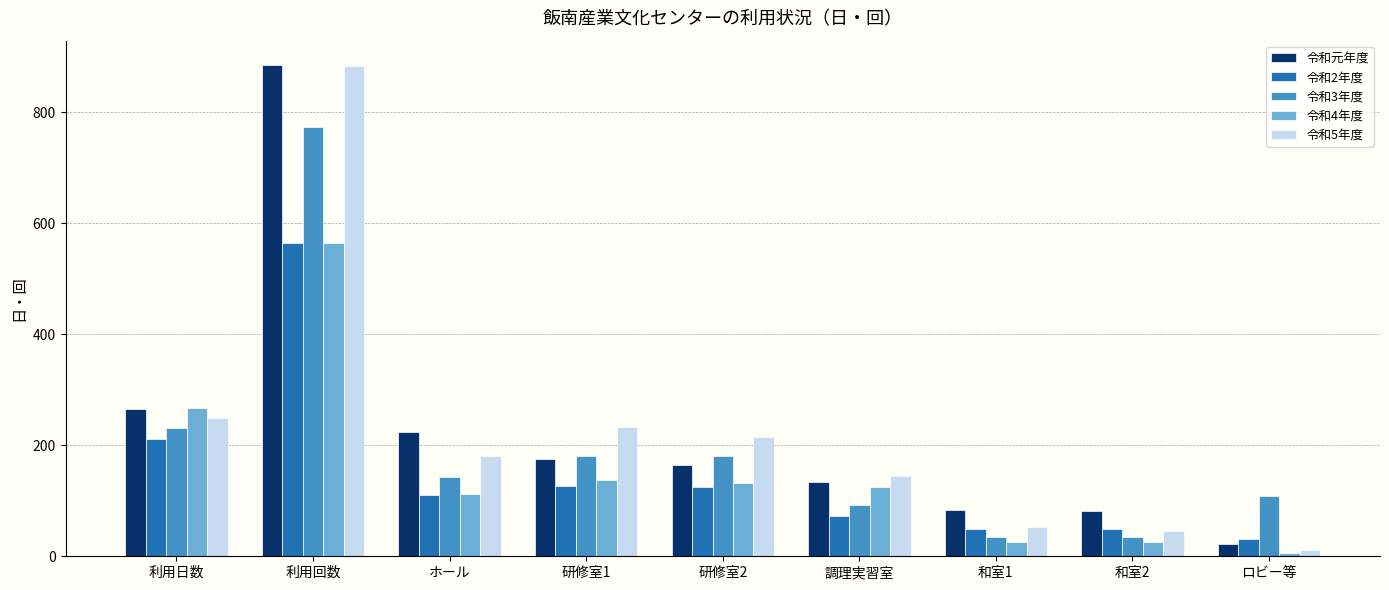

Which series changed the most between 研修室1 and 調理実習室?

令和5年度